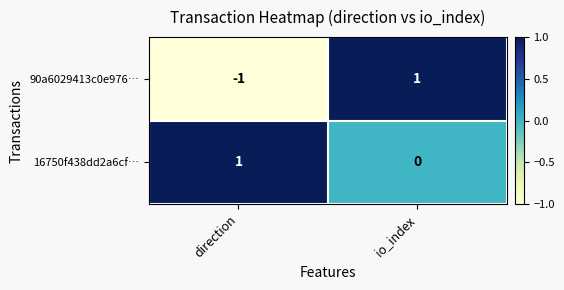

Is it true that 16750f438dd2a6cf… equals 0 at direction?

False